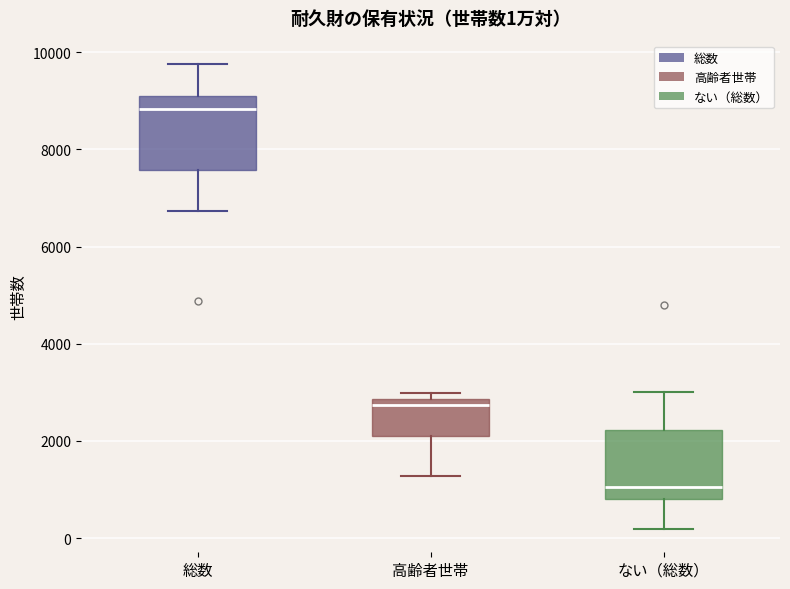

Which box's median line is the lowest?

ない（総数）